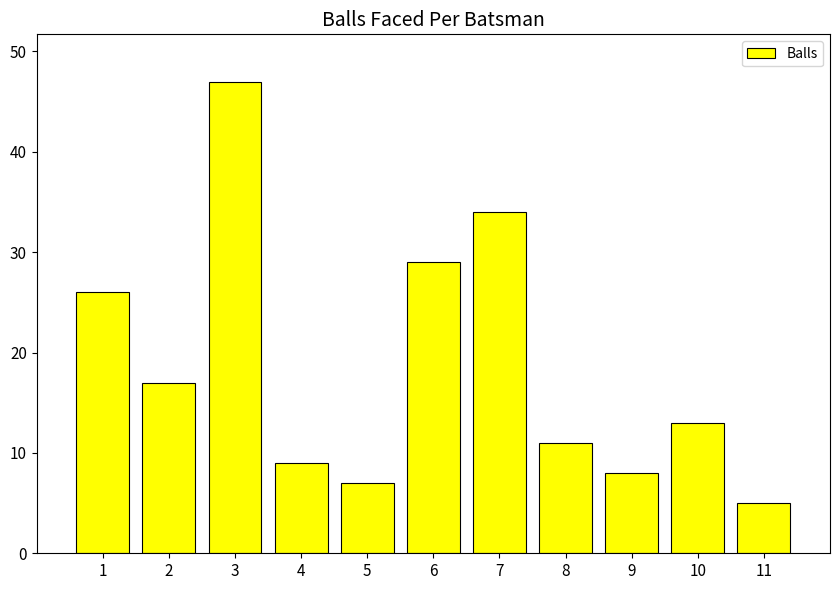

Does the chart contain stacked bars?

No